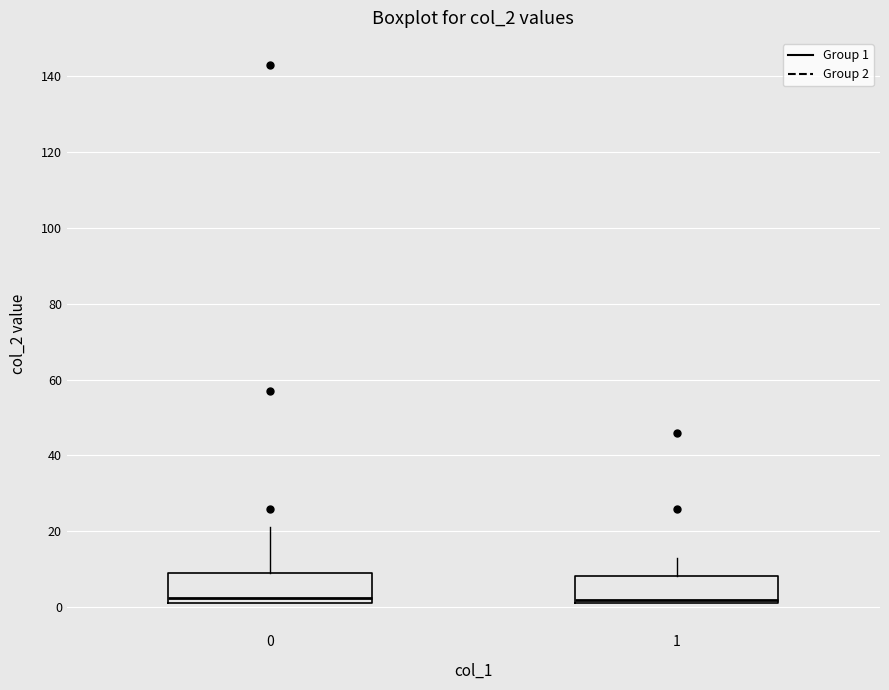

Reading left to right, read every box against the y-axis: the position of its median line, the range the box covers, and the ends of its whiskers. The values are not printed on the chart, so give them approximately, as read against the axis.

0: median 2 (just above the box's lower edge), box 2 to 10, whiskers 2 to 22
1: median 2 (just above the box's lower edge), box 2 to 8, whiskers 2 to 14